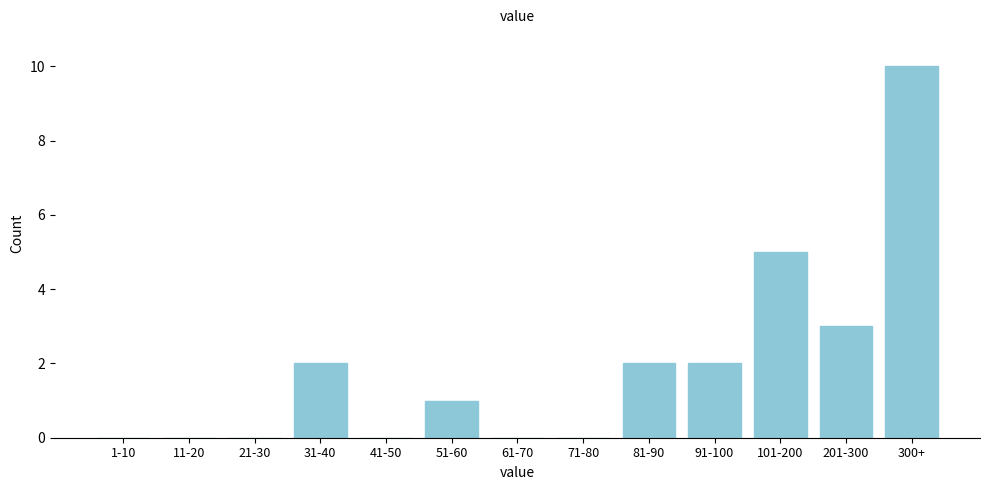

Reading right to left, transcribe all the data shown in this chart.

300+=10	201-300=3	101-200=5	91-100=2	81-90=2	71-80=0	61-70=0	51-60=1	41-50=0	31-40=2	21-30=0	11-20=0	1-10=0